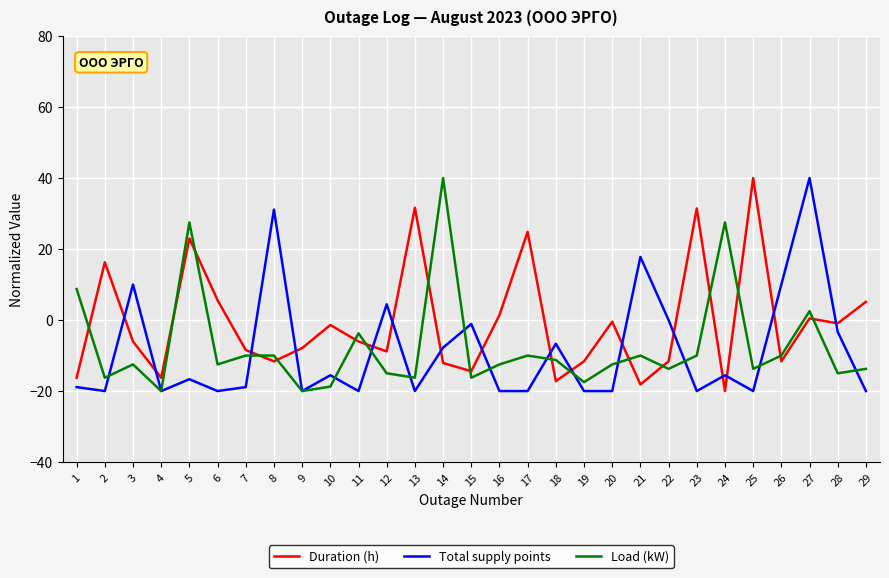

True or false: Duration (h) and Total supply points intersect in this chart.

True